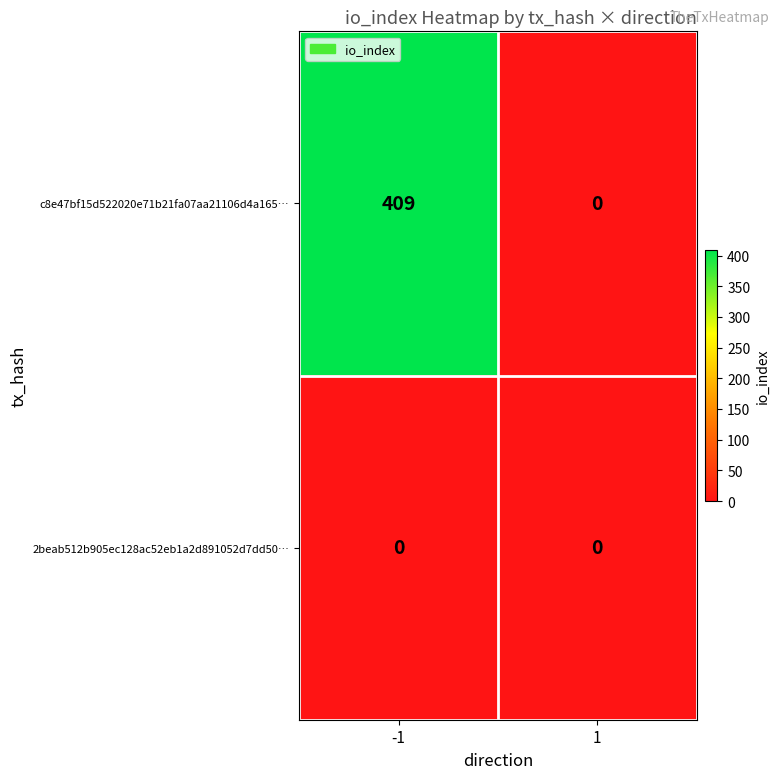

Reading left to right, extract all data points from this chart.

c8e47bf15d522020e71b21fa07aa21106d4a165…: -1=409	1=0
2beab512b905ec128ac52eb1a2d891052d7dd50…: -1=0	1=0